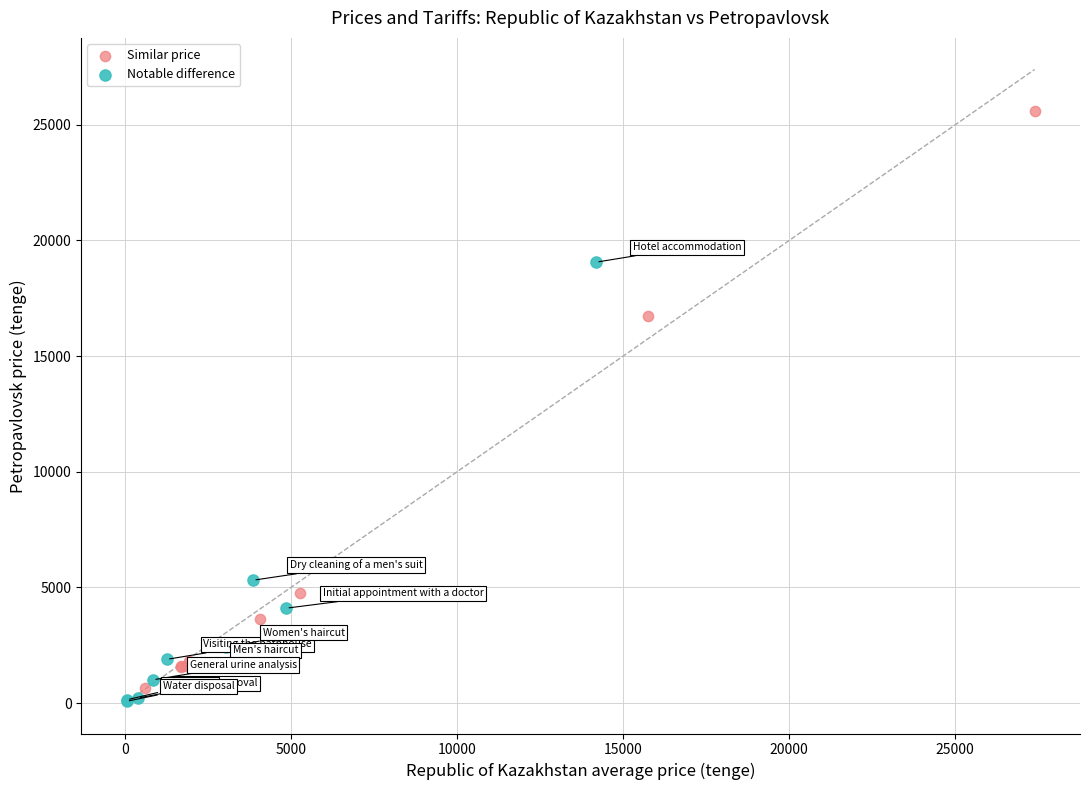

Which series has the largest Y range (max minus min)?

Similar price